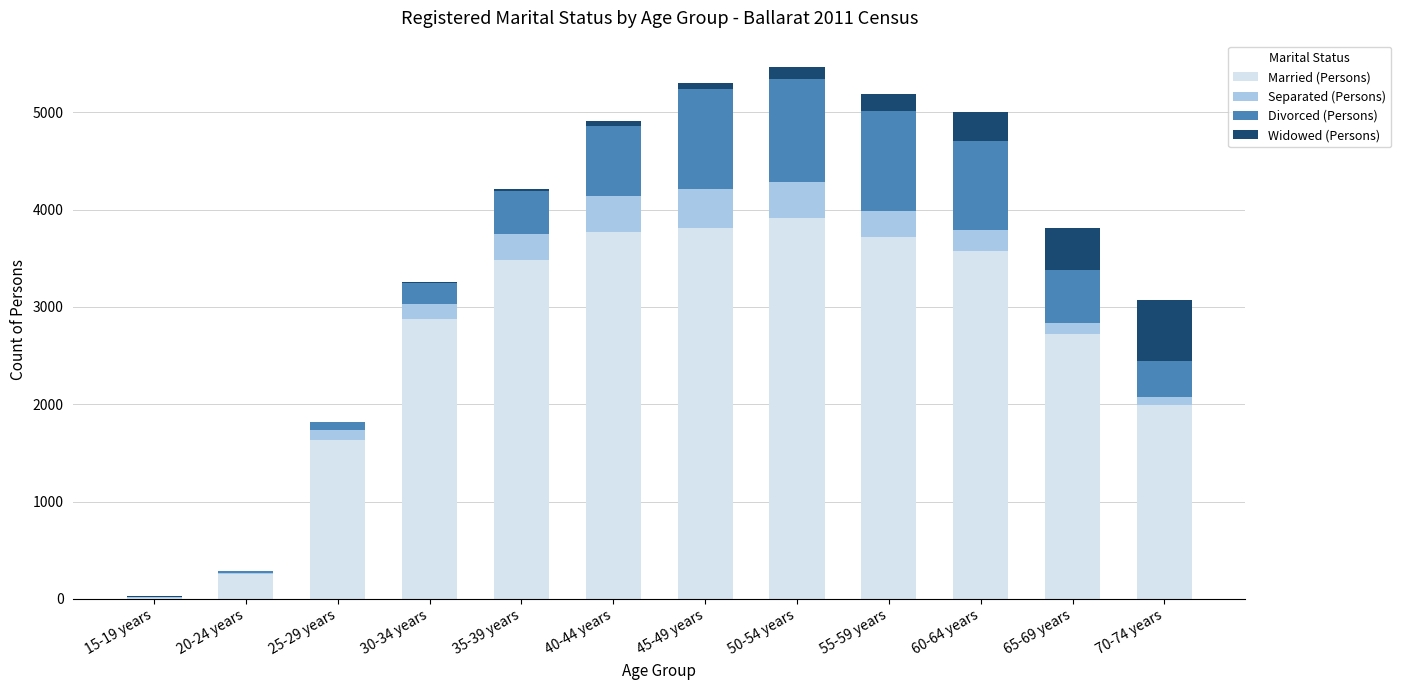

What is the highest value of the Married (Persons) series?

3919